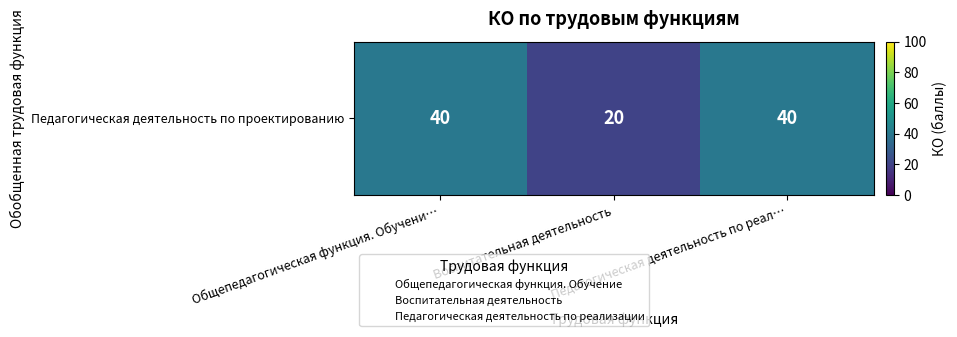

Is it true that the value at Педагогическая деятельность по реал… is 27?

False